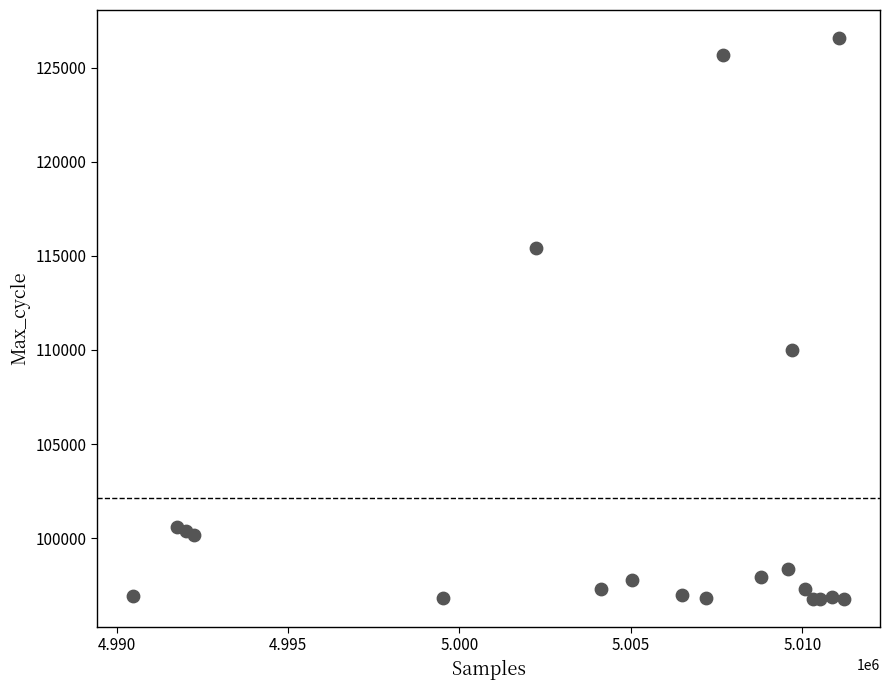

What Y value in the scatter plot is closest to 111672?

110011